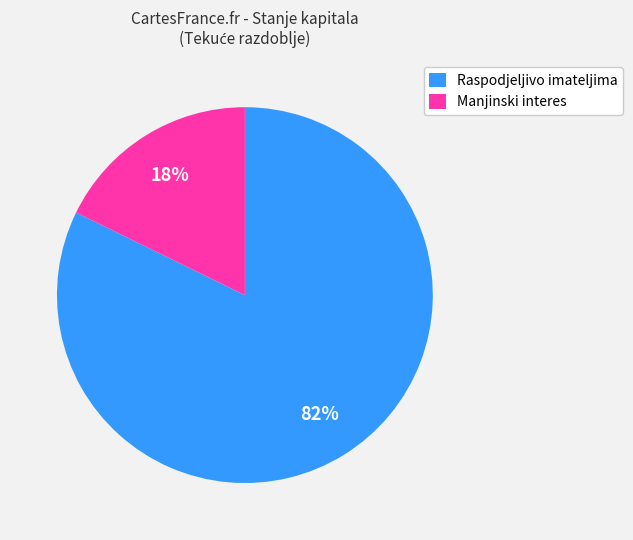

To the nearest percent, what is the average slice percentage?

50%